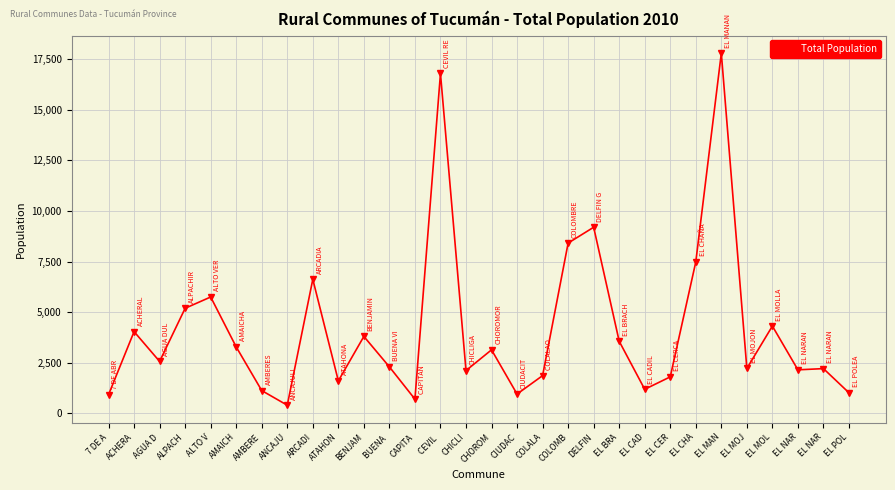

Is it true that the value at ARCADI is 6624?

True